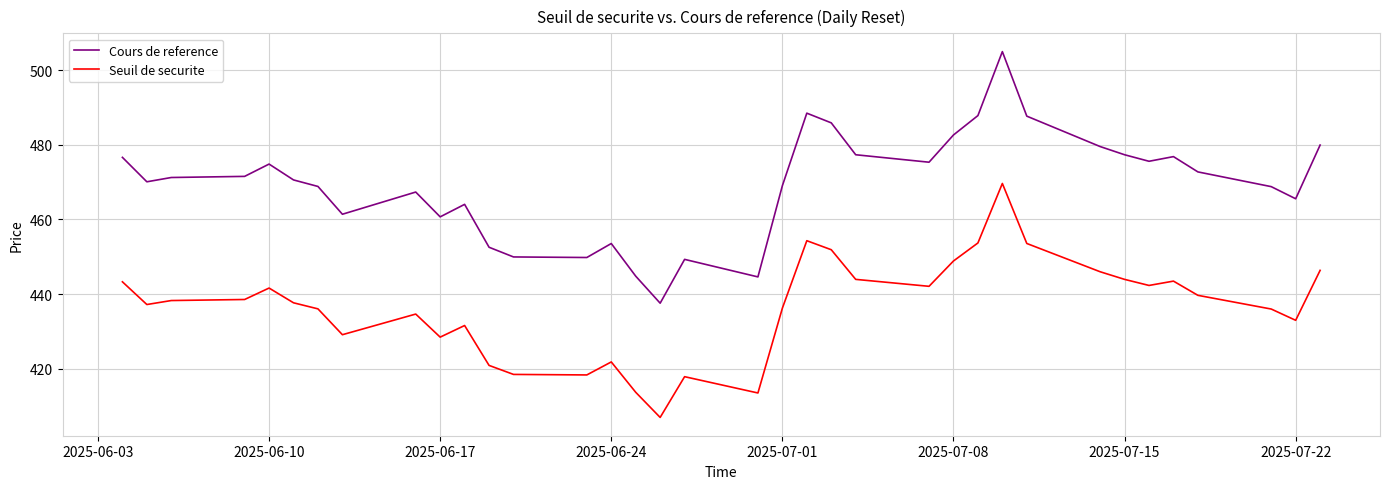

True or false: Cours de reference and Seuil de securite intersect in this chart.

False